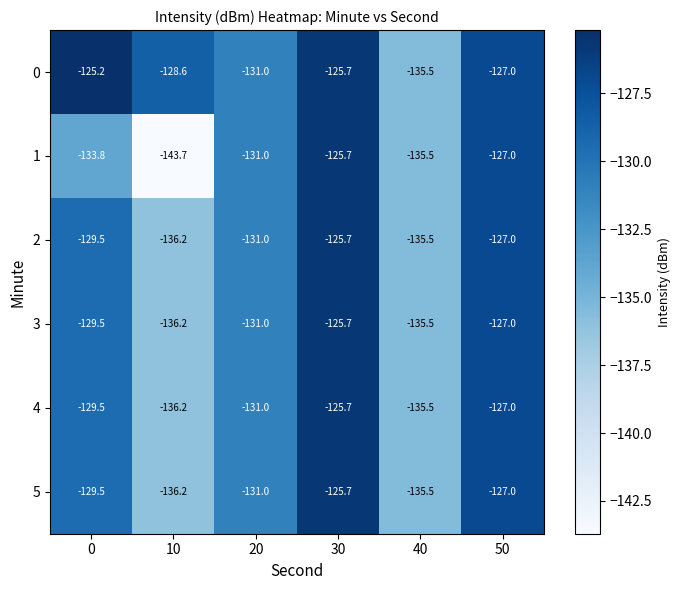

What is the average value of the 2 series?

-130.8